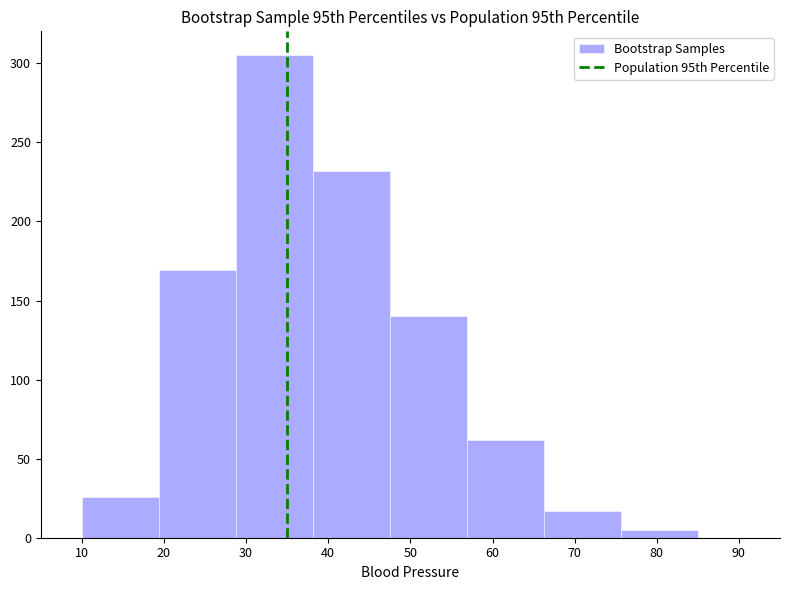

Which range on the x-axis has the tallest bar?

29 to 38